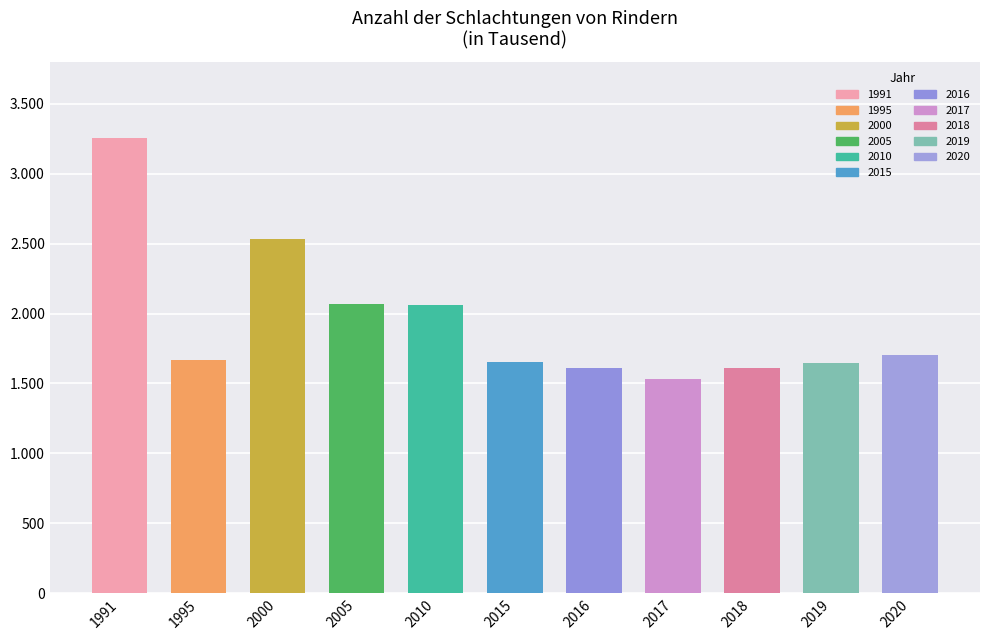

At which label is the value closest to 2395?

2000